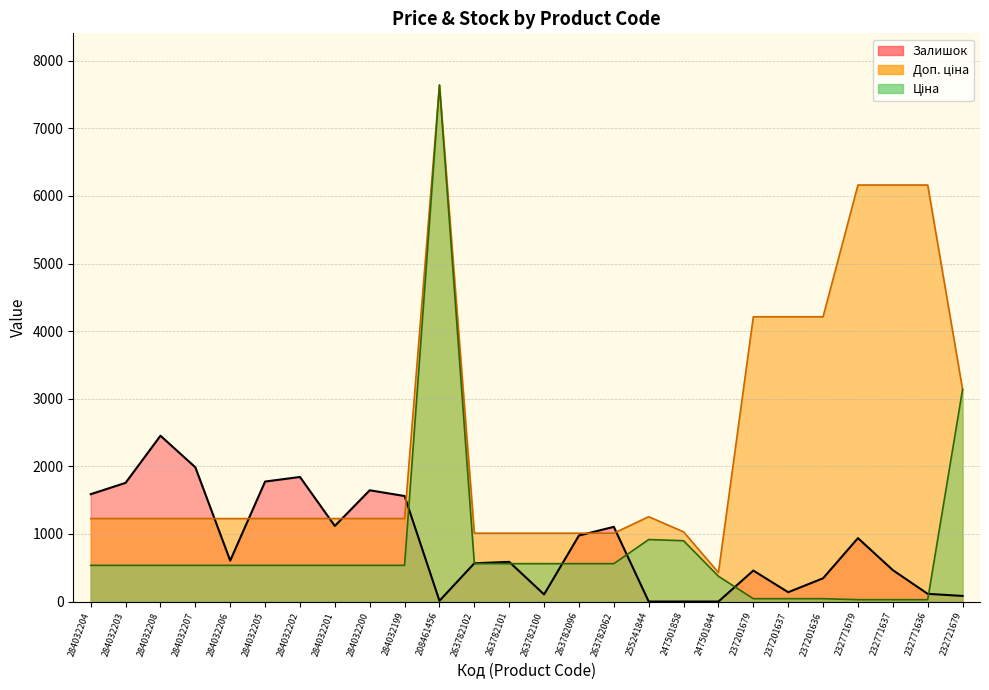

What are all the series names shown in the legend?

Ціна, Доп. ціна, Залишок